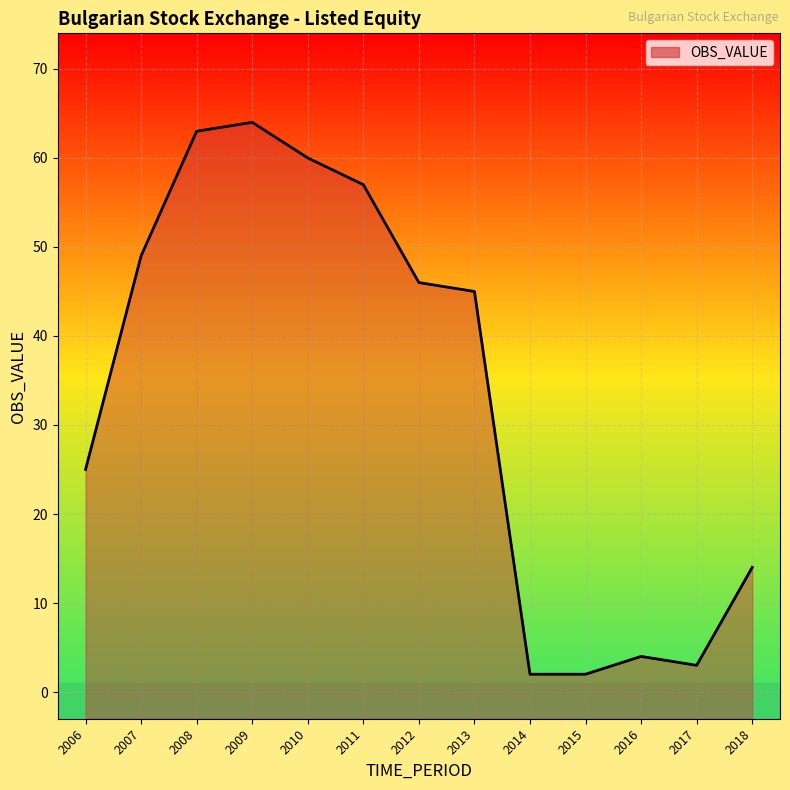

What is the change in value from 2006 to 2010?

+35